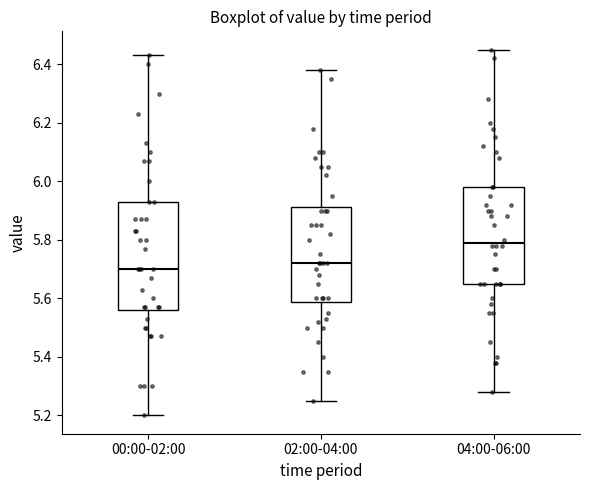

Where does the lower whisker of the box for 02:00-04:00 end on the y-axis? The values are not printed on the chart, so give them approximately, as read against the axis.

5.26